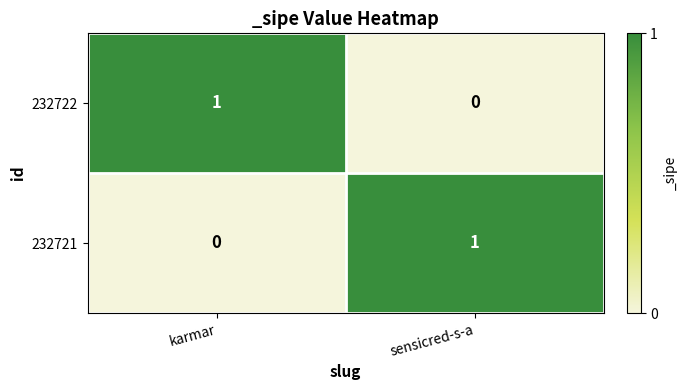

True or false: 232721 has a value of 1 at sensicred-s-a.

True